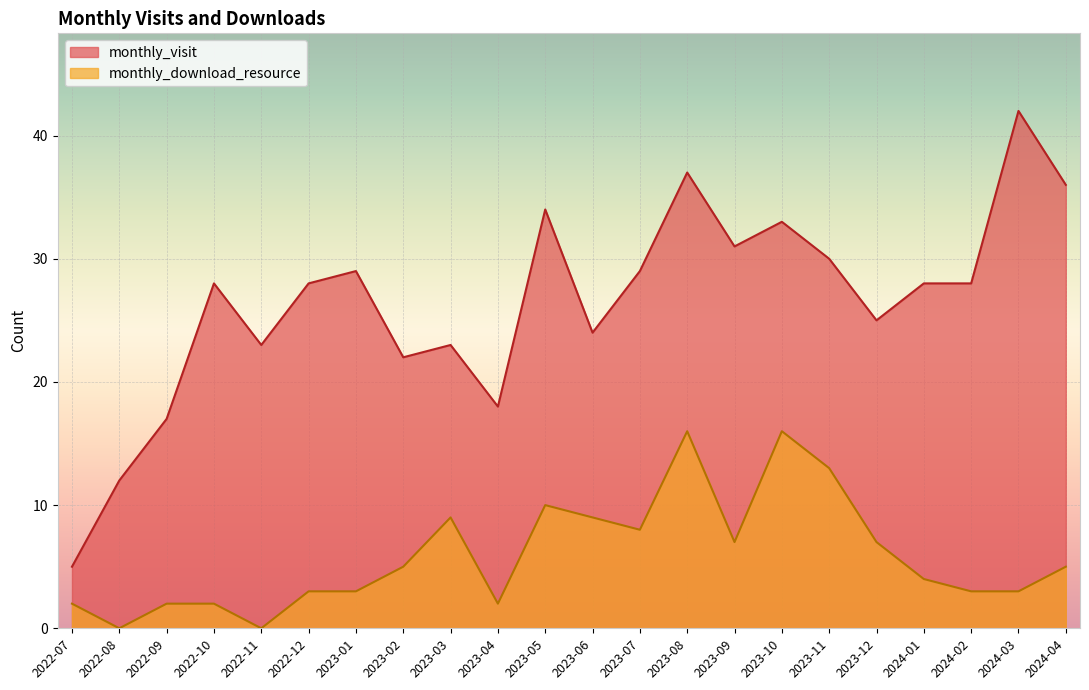

At how many categories does at least one series exceed 30?

6